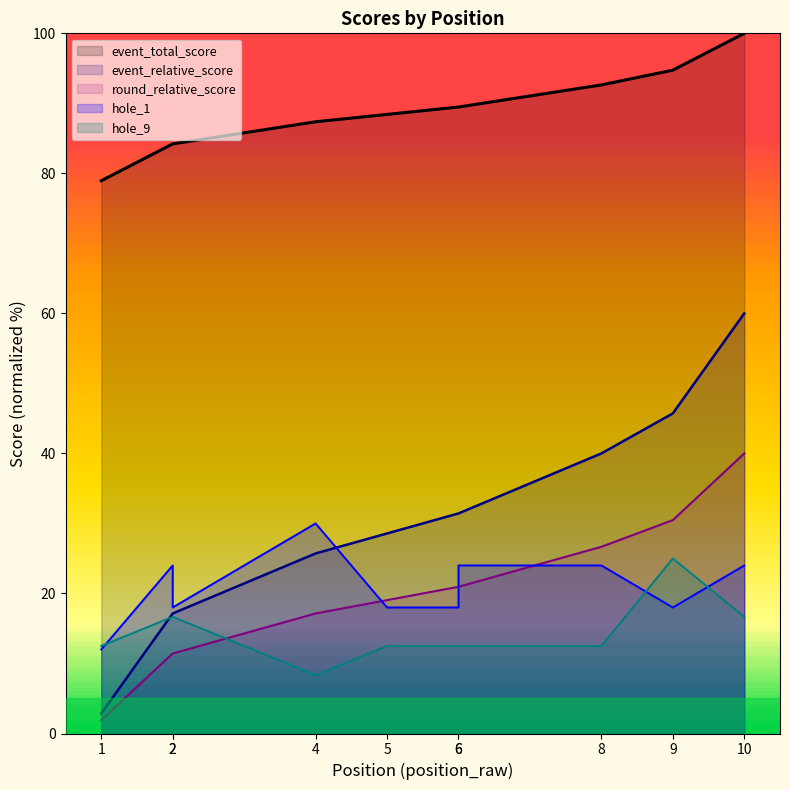

Reading right to left, list all the values displayed in this chart.

event_relative_score: 10=100.0	9=94.7	8=92.6	6=89.5	6=89.5	5=88.4	4=87.4	2=84.2	2=84.2	1=78.9
event_total_score: 10=60.0	9=45.7	8=40.0	6=31.4	6=31.4	5=28.6	4=25.7	2=17.1	2=17.1	1=2.9
round_relative_score: 10=40.0	9=30.5	8=26.7	6=21.0	6=21.0	5=19.0	4=17.1	2=11.4	2=11.4	1=1.9
hole_1: 10=24.0	9=18.0	8=24.0	6=24.0	6=18.0	5=18.0	4=30.0	2=18.0	2=24.0	1=12.0
hole_9: 10=16.7	9=25.0	8=12.5	6=12.5	6=12.5	5=12.5	4=8.3	2=16.7	2=16.7	1=12.5